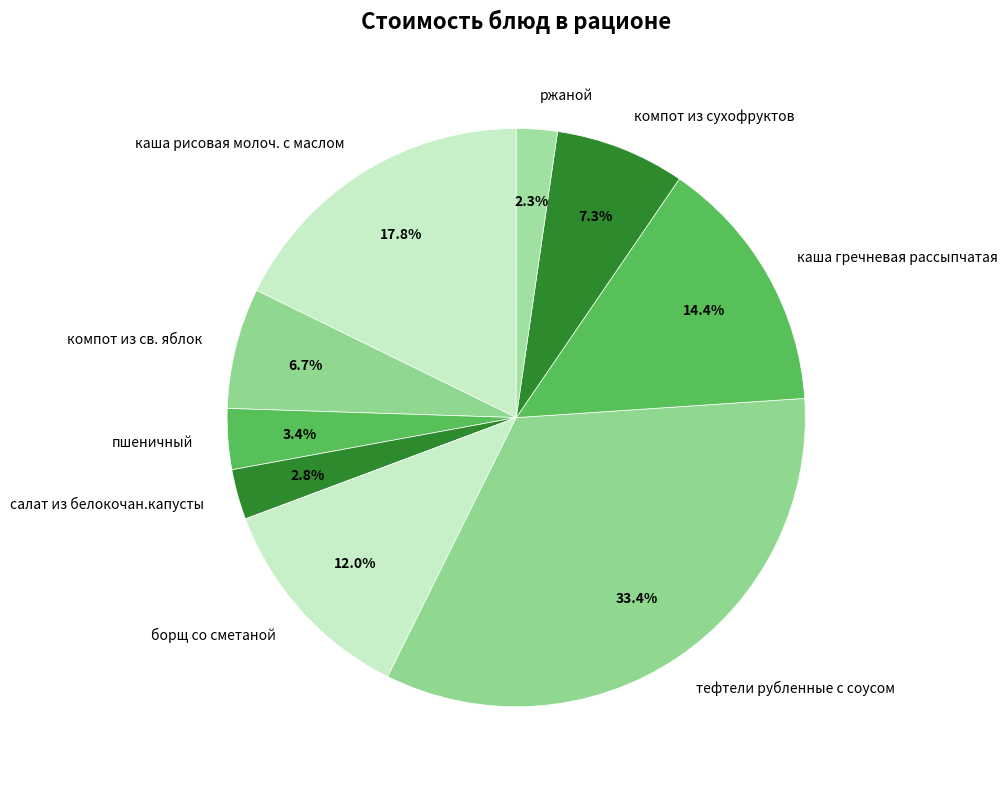

Count the number of slices in the pie.

9